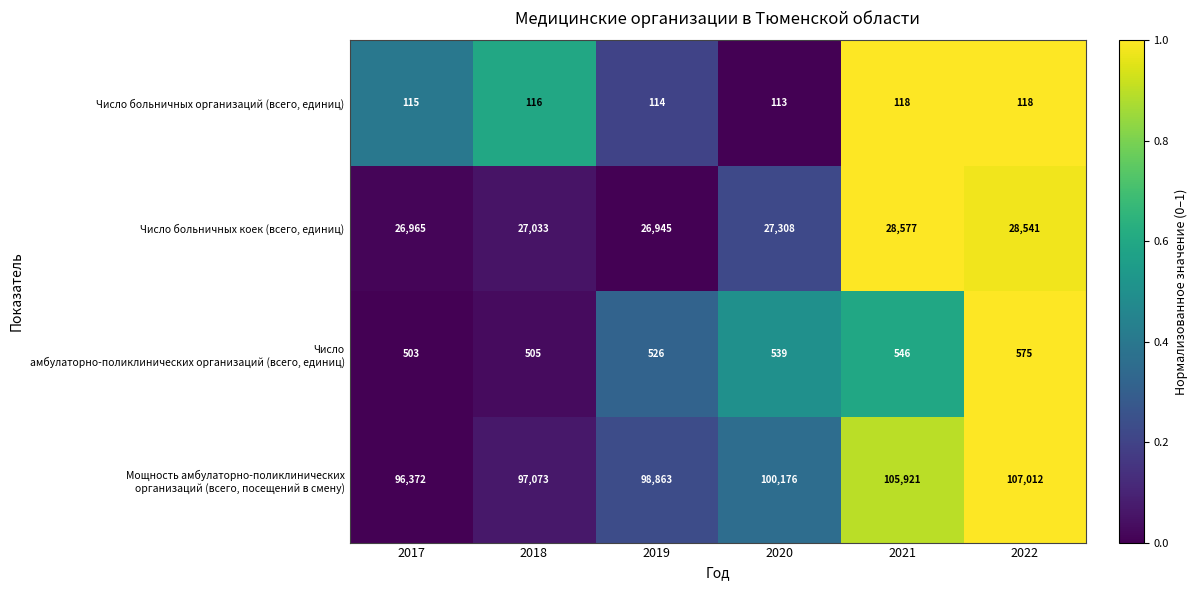

What is the spread (max minus min) of values at 2020?

100063